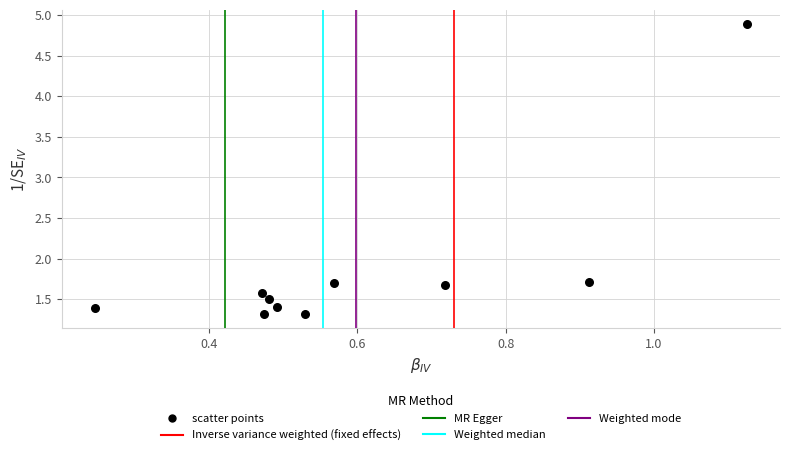

What is the average Y value?

1.8